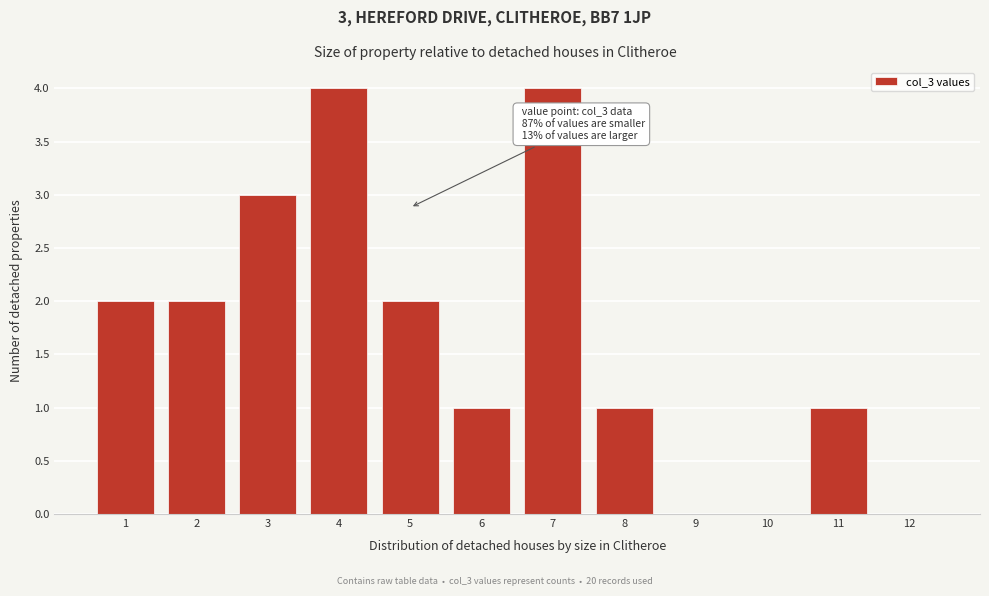

Reading right to left, what are all the values shown in this chart?

12=0	11=1	10=0	9=0	8=1	7=4	6=1	5=2	4=4	3=3	2=2	1=2